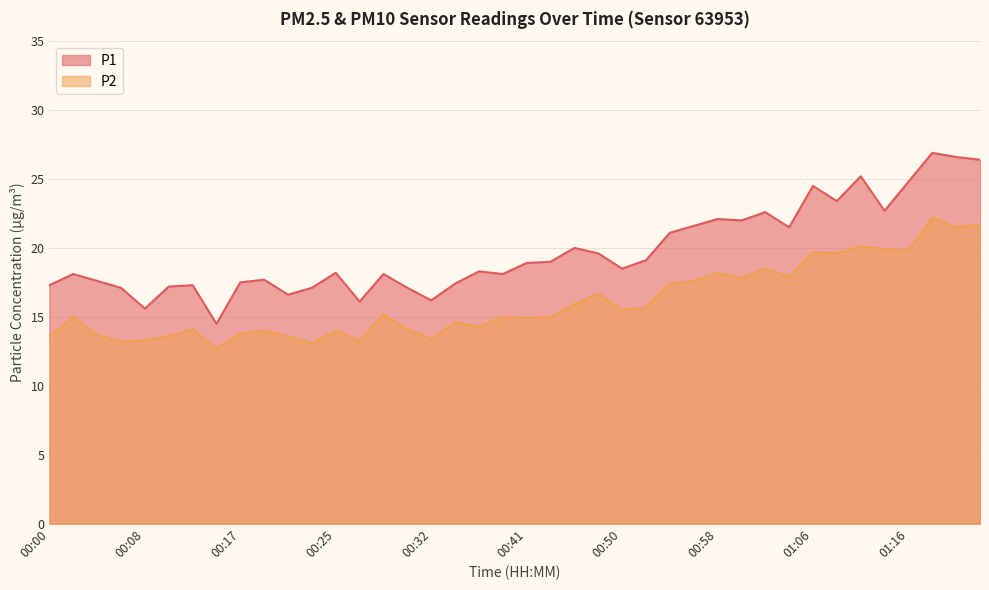

List the labels in order of P1 value, smallest first.

00:15, 00:08, 00:27, 00:32, 00:20, 00:05, 00:24, 00:31, 00:10, 00:00, 00:12, 00:36, 00:17, 00:04, 00:18, 00:02, 00:29, 00:39, 00:25, 00:38, 00:50, 00:41, 00:44, 00:52, 00:48, 00:46, 00:55, 01:04, 00:56, 01:00, 00:58, 01:03, 01:13, 01:09, 01:06, 01:16, 01:11, 01:21, 01:19, 01:17